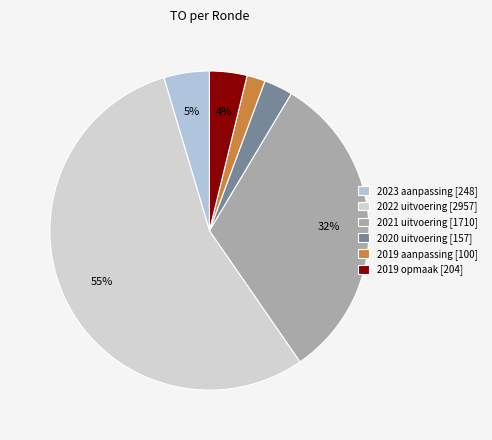

To the nearest percent, what is the difference between the largest and smallest slice percentages?

53%